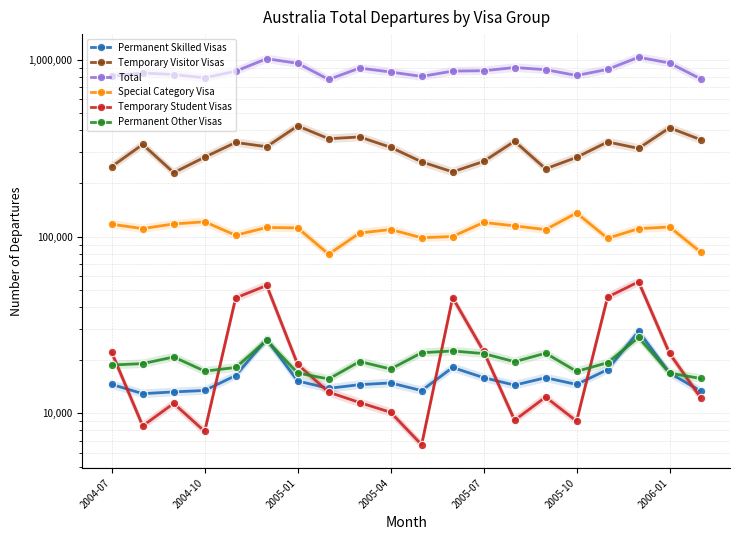

What is the average value of the Temporary Visitor Visas series?

314042